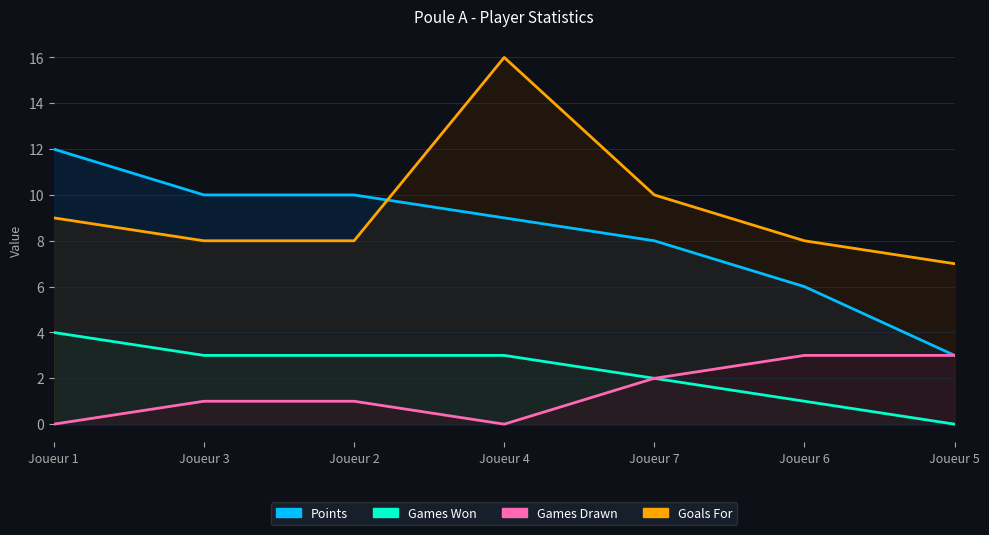

Is it true that Goals For equals 4 at Joueur 5?

False